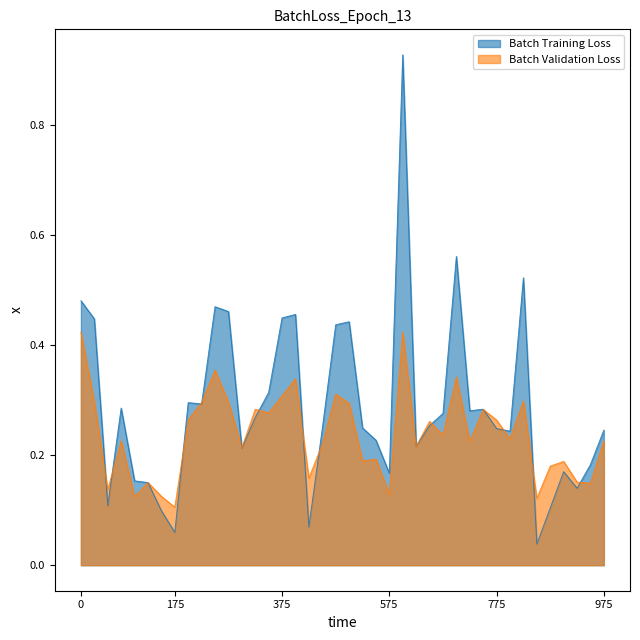

Reading left to right, list all the values displayed in this chart.

dnbrad: 0.5	0.4	0.1	0.3	0.2	0.2	0.1	0.1	0.3	0.3	0.5	0.5	0.2	0.3	0.3	0.4	0.5	0.1	0.2	0.4	0.4	0.2	0.2	0.2	0.9	0.2	0.3	0.3	0.6	0.3	0.3	0.2	0.2	0.5	0.0	0.1	0.2	0.1	0.2	0.2
rade9_aggzone_norm: 0.4	0.3	0.1	0.2	0.1	0.2	0.1	0.1	0.3	0.3	0.4	0.3	0.2	0.3	0.3	0.3	0.3	0.2	0.2	0.3	0.3	0.2	0.2	0.1	0.4	0.2	0.3	0.2	0.3	0.2	0.3	0.3	0.2	0.3	0.1	0.2	0.2	0.2	0.1	0.2